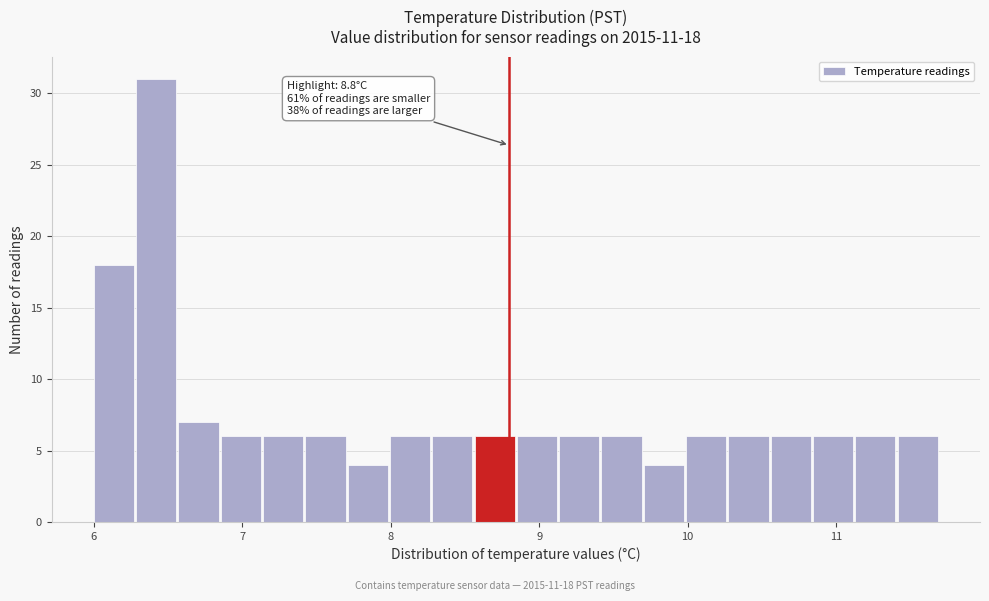

Read against the x-axis, roughly where is the centre of the tallest bar?

6.4